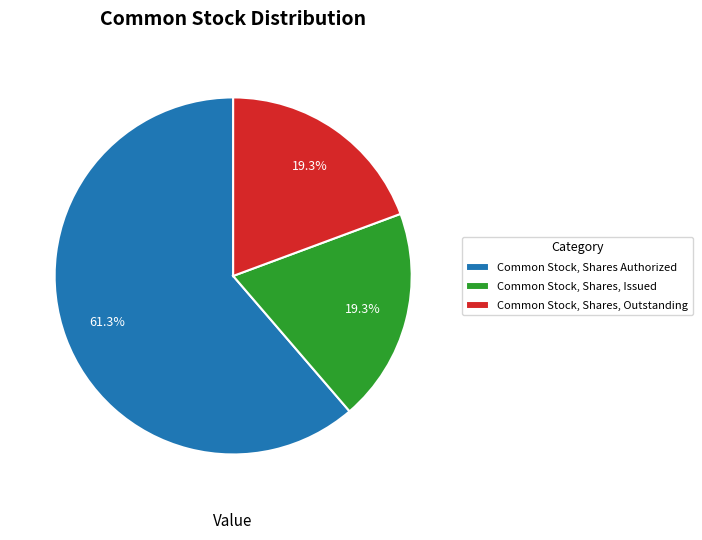

How many slices are in this pie chart?

3